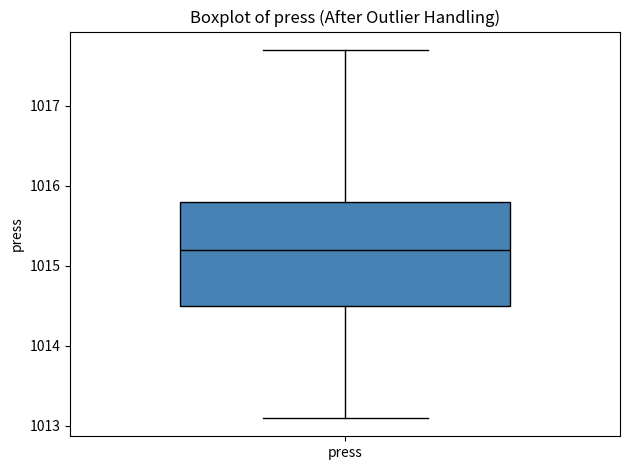

Read this box plot against the y-axis: the position of the median line, the range covered by the box, and the ends of both whiskers. The values are not printed on the chart, so give them approximately, as read against the axis.

median 1015.2, box 1014.5 to 1015.8, whiskers 1013.1 to 1017.7